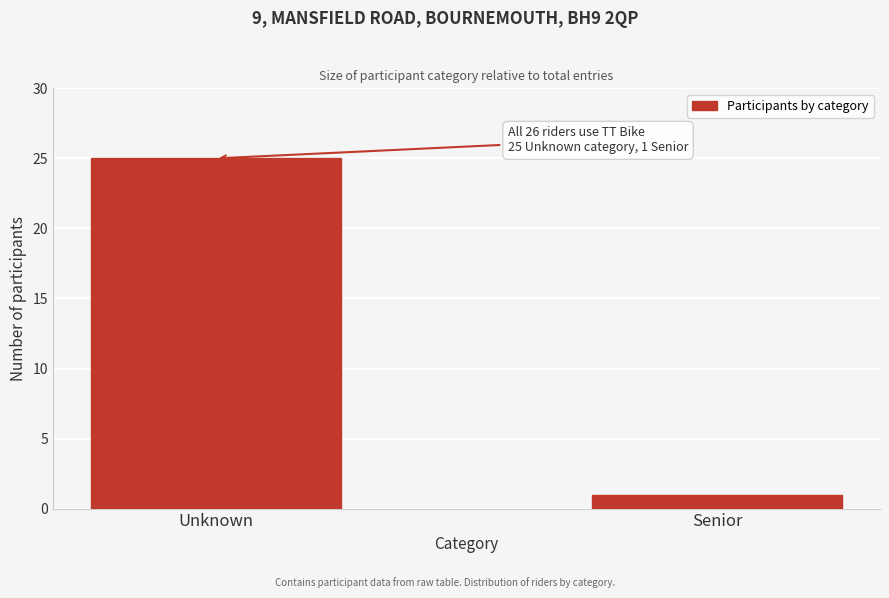

Reading left to right, list all the values displayed in this chart.

25	1